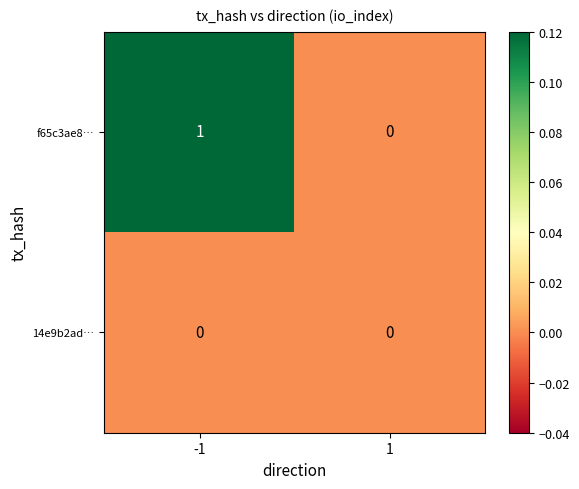

Which series has the largest total across all categories?

f65c3ae8…